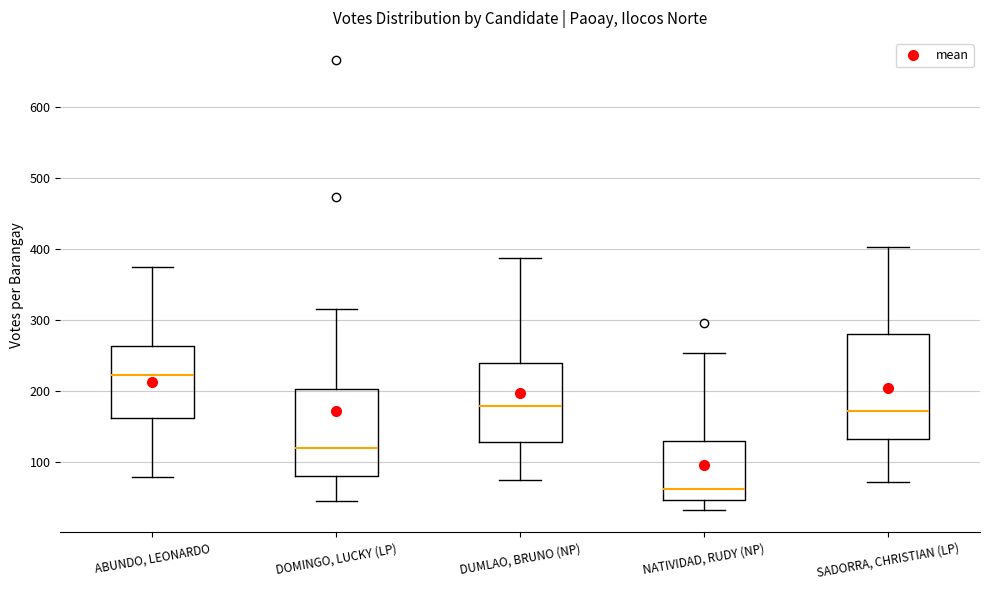

Where does the upper whisker of the box for ABUNDO, LEONARDO end on the y-axis? The values are not printed on the chart, so give them approximately, as read against the axis.

370